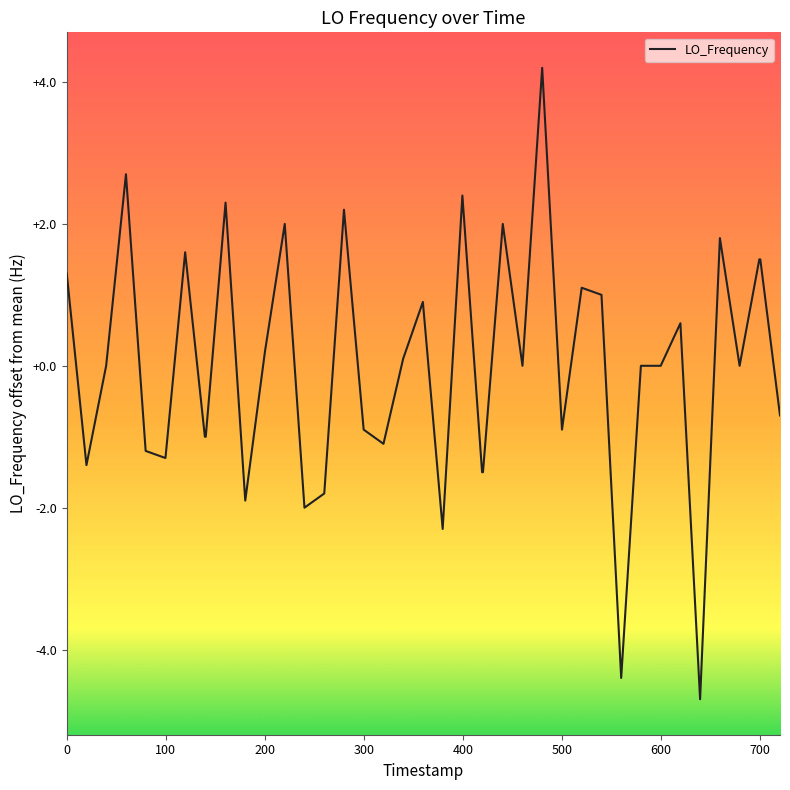

What is the minimum value shown in the chart?

-4.7